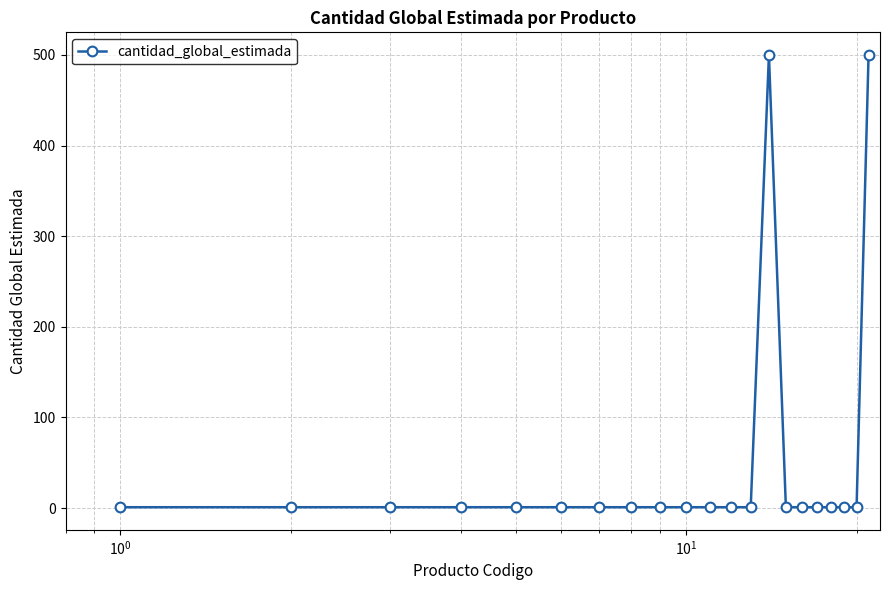

What is the sum of all values?

1019